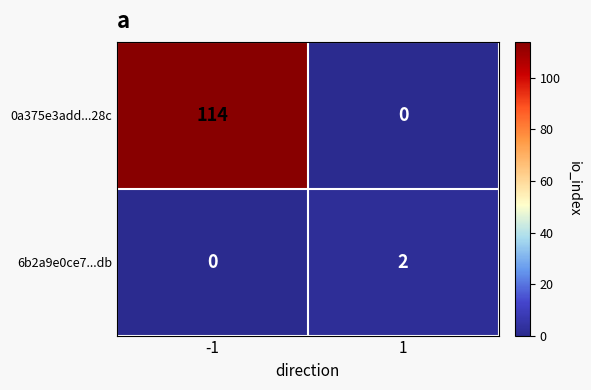

Reading left to right, extract all data points from this chart.

0a375e3add...28c: 114	0
6b2a9e0ce7...db: 0	2